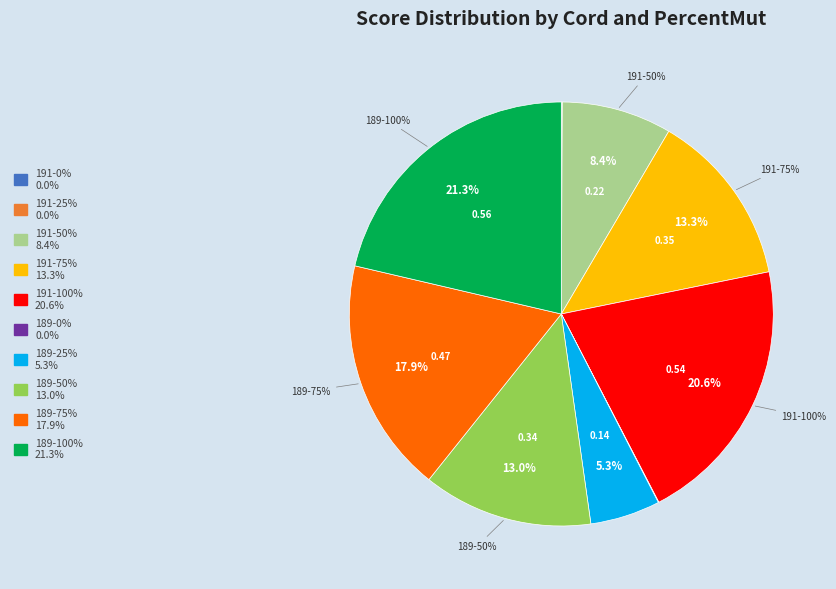

How many slices are in this pie chart?

10